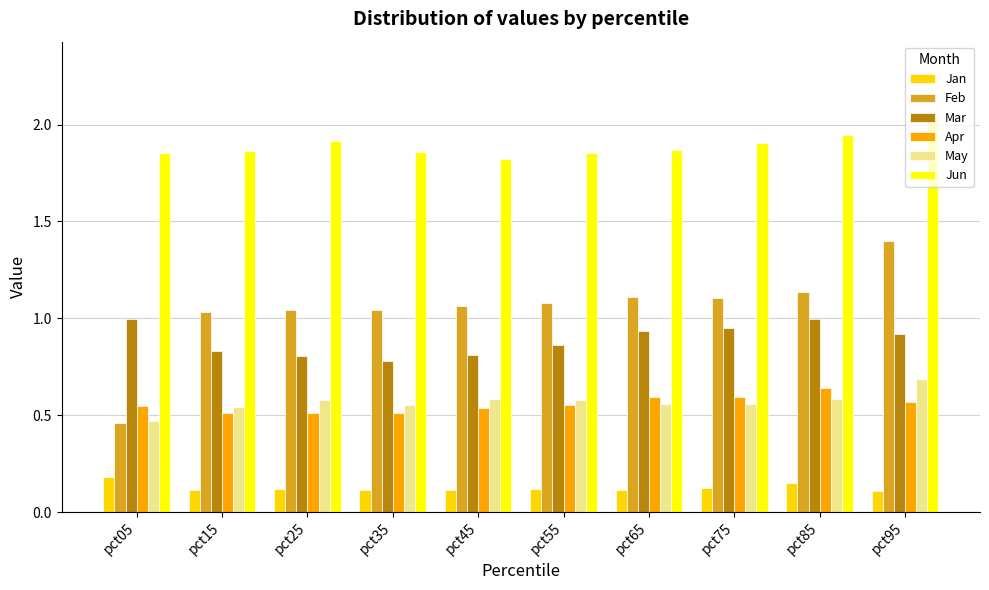

Which series changed the most between pct35 and pct95?

Feb